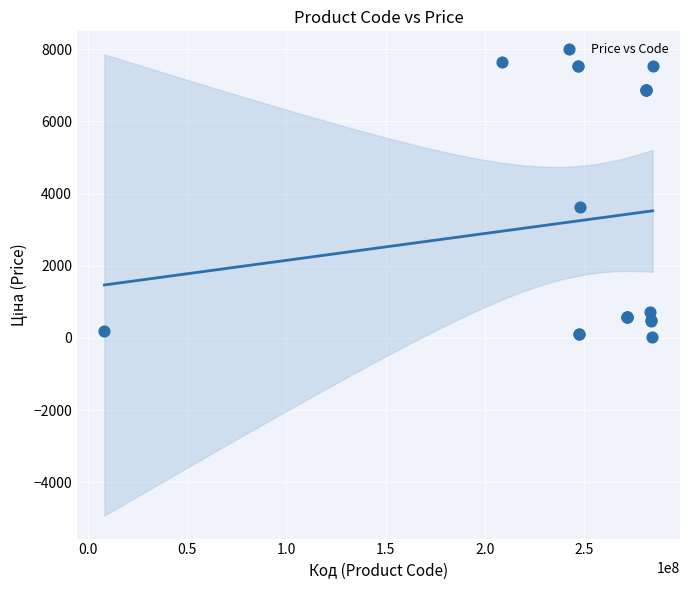

What Y value in the scatter plot is closest to 3836?

3622.2